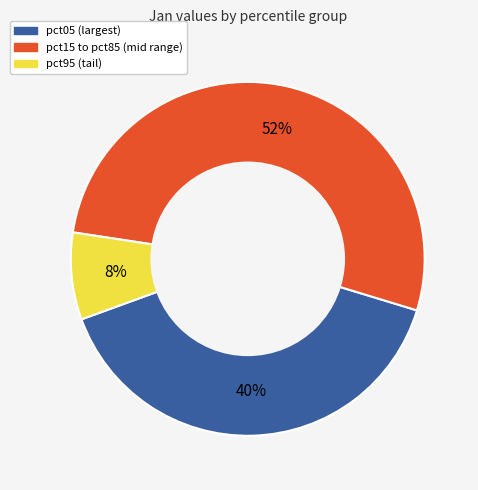

To the nearest percent, what is the difference between the largest and smallest slice percentages?

44%